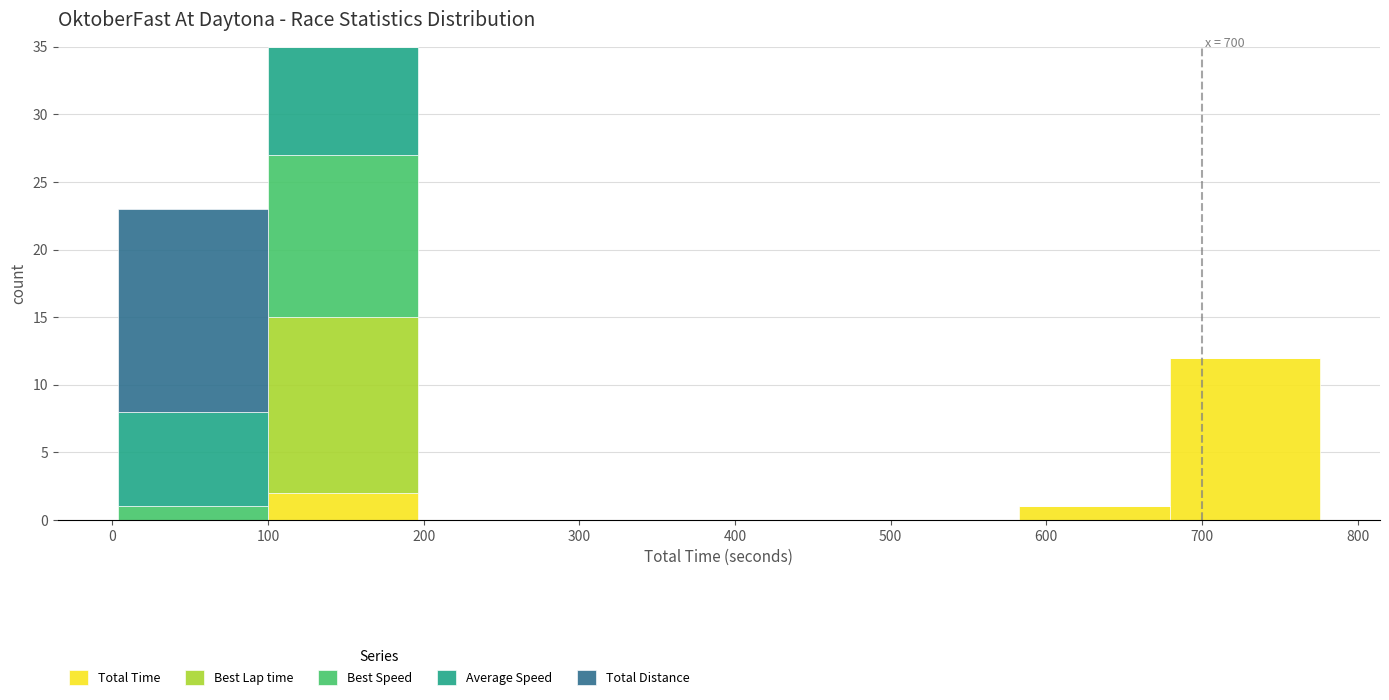

Which range on the x-axis has the tallest stacked bar (by total height)?

100 to 200